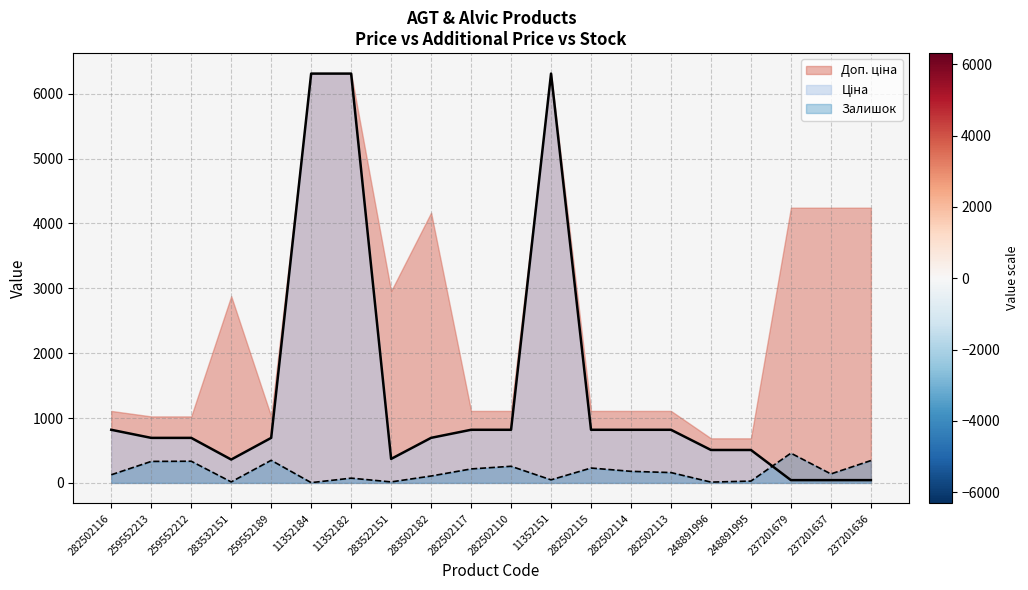

Reading right to left, extract all data points from this chart.

Ціна: 42.4	42.4	42.4	507.2	507.2	818.5	818.5	818.5	6308.8	818.5	818.5	694.3	369.5	6308.8	6308.8	693.7	359.9	693.7	693.7	818.5
Залишок: 344.0	138.0	458.0	28.0	12.0	159.0	178.0	229.0	47.0	256.0	215.0	106.0	15.0	73.0	4.0	348.0	15.0	334.0	331.0	125.0